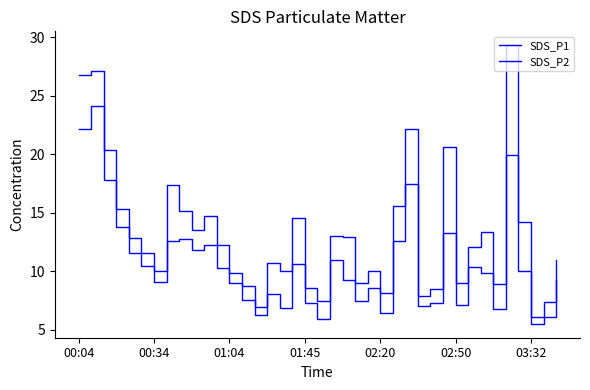

Is this an area chart (filled region under the line)?

No